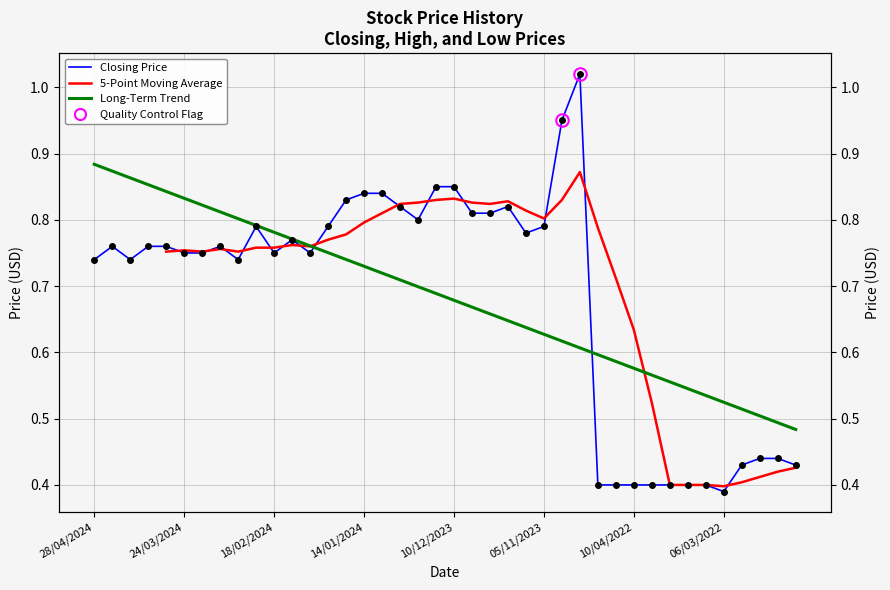

What is the minimum value shown in the chart?

0.4